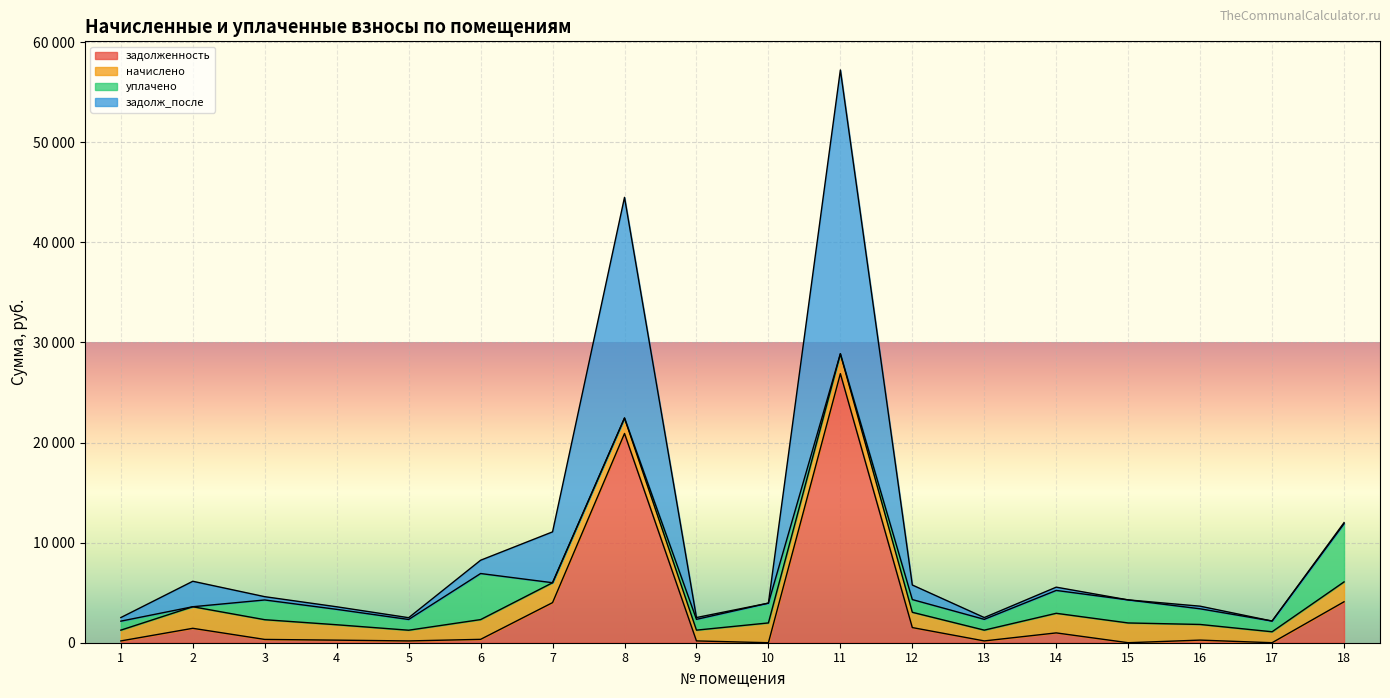

Count the number of categories in the chart.

18